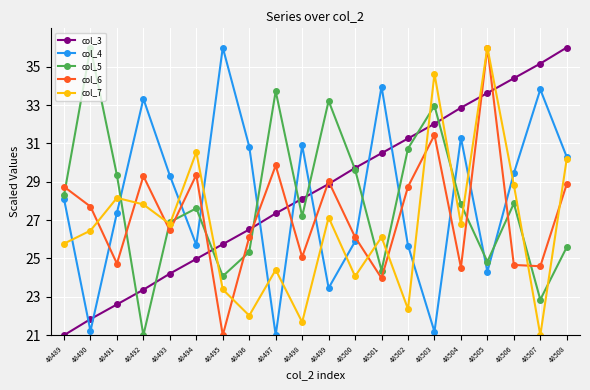

True or false: col_5 has a value of 27.2 at 48498.

True